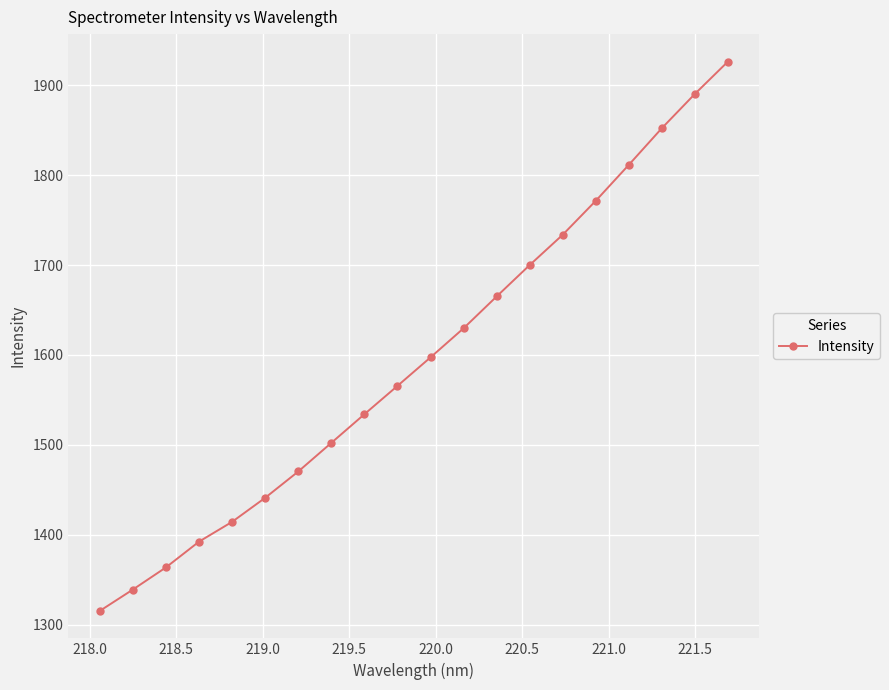

Count the number of categories in the chart.

20